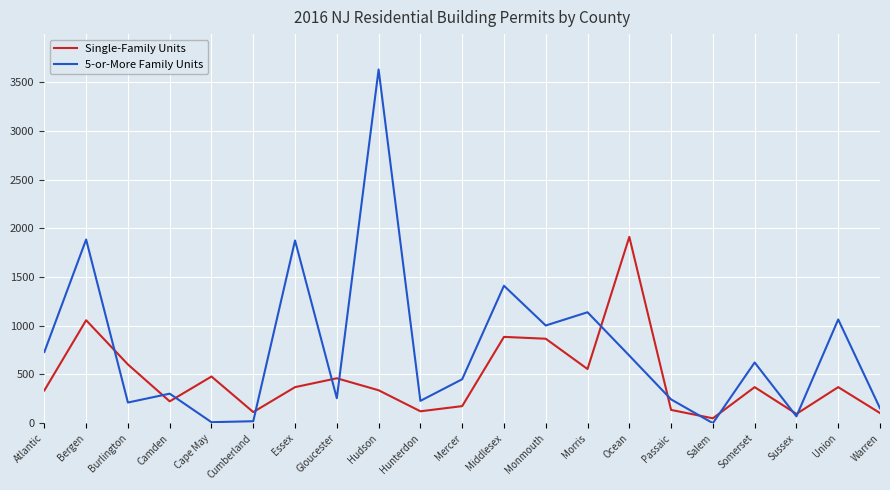

Which series ends up on top after the final intersection of 5-or-More Family Units and Single-Family Units?

5-or-More Family Units